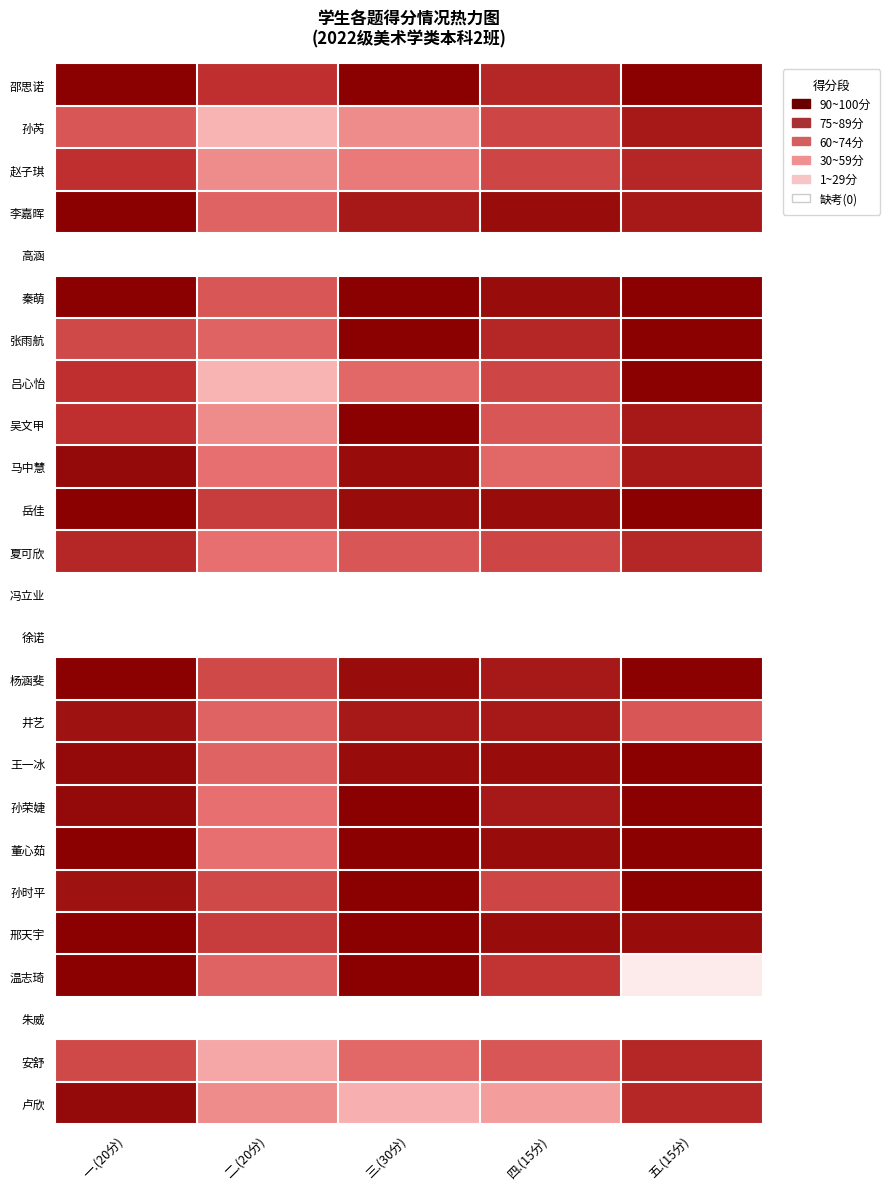

What is the difference between the maximum and minimum values in the 张雨航 series?

45.0